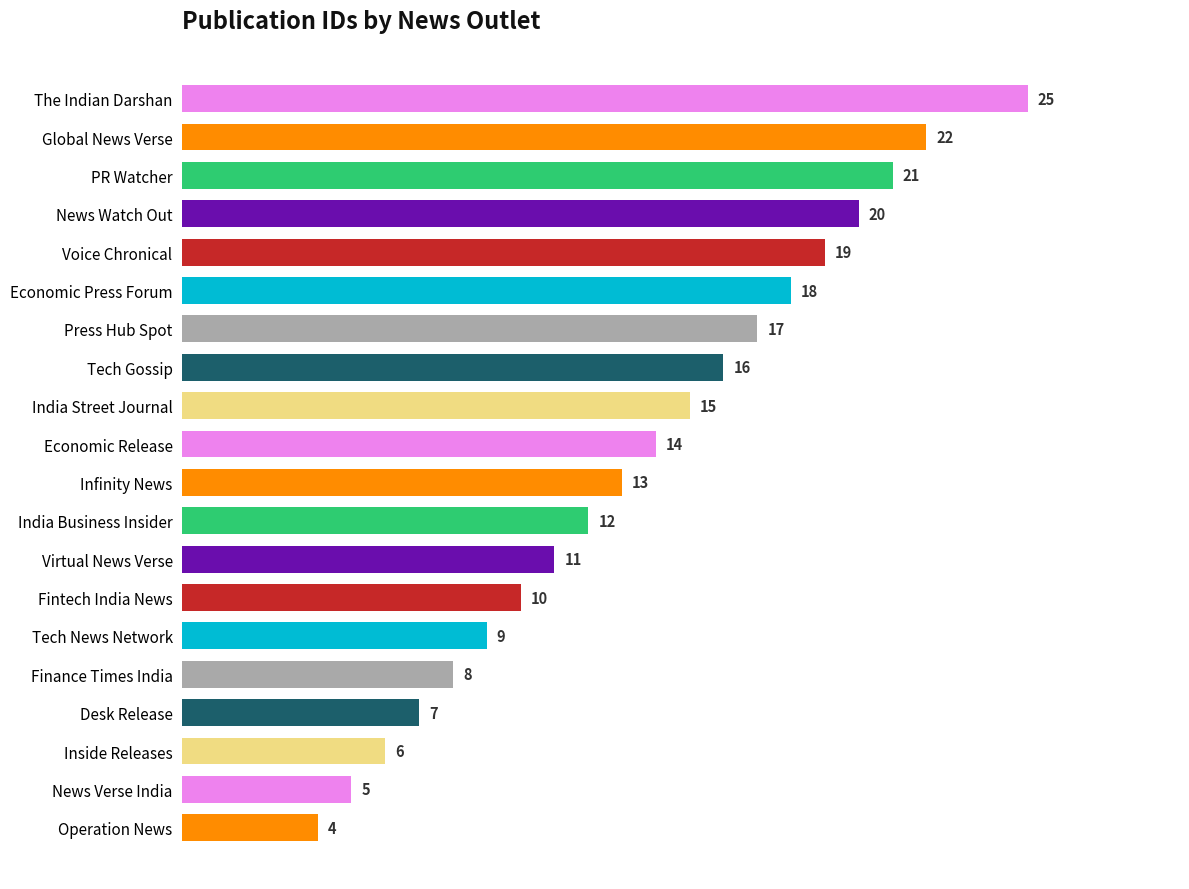

What is the maximum value shown in the chart?

25